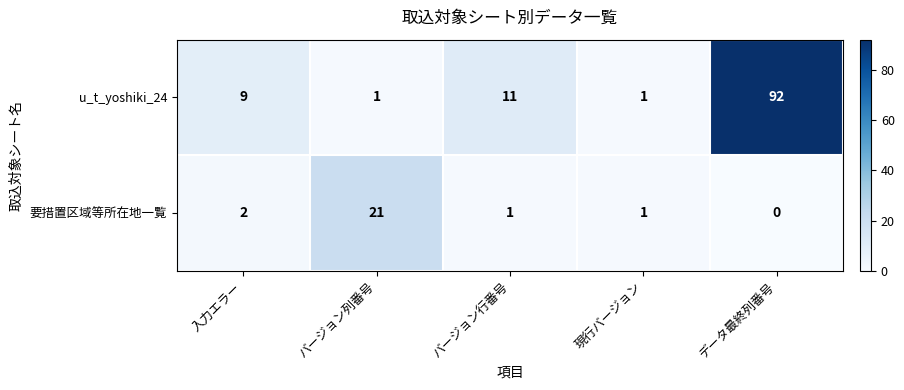

At which label does u_t_yoshiki_24 reach its peak?

データ最終列番号